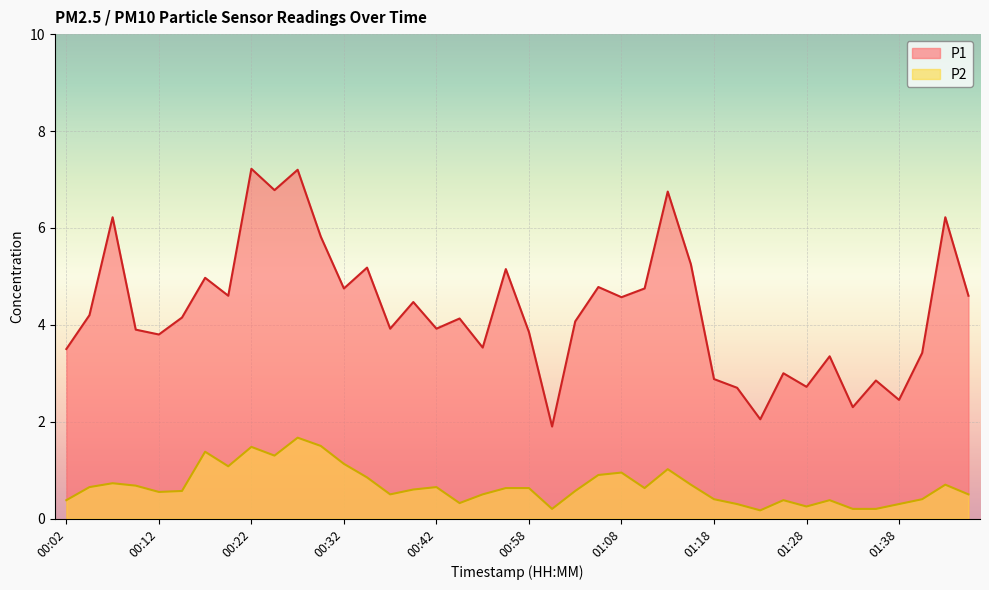

True or false: P2 has more than 0 points higher than both neighbors.

True